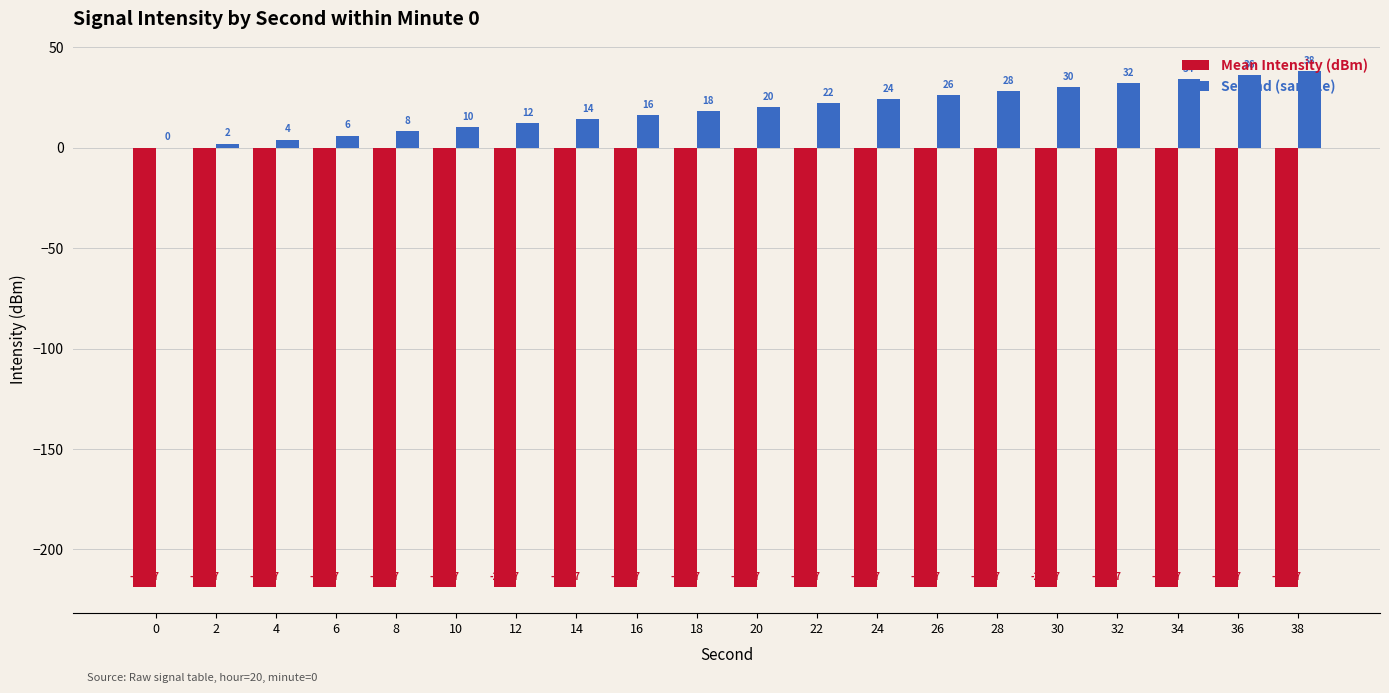

How many categories are shown in the chart?

20